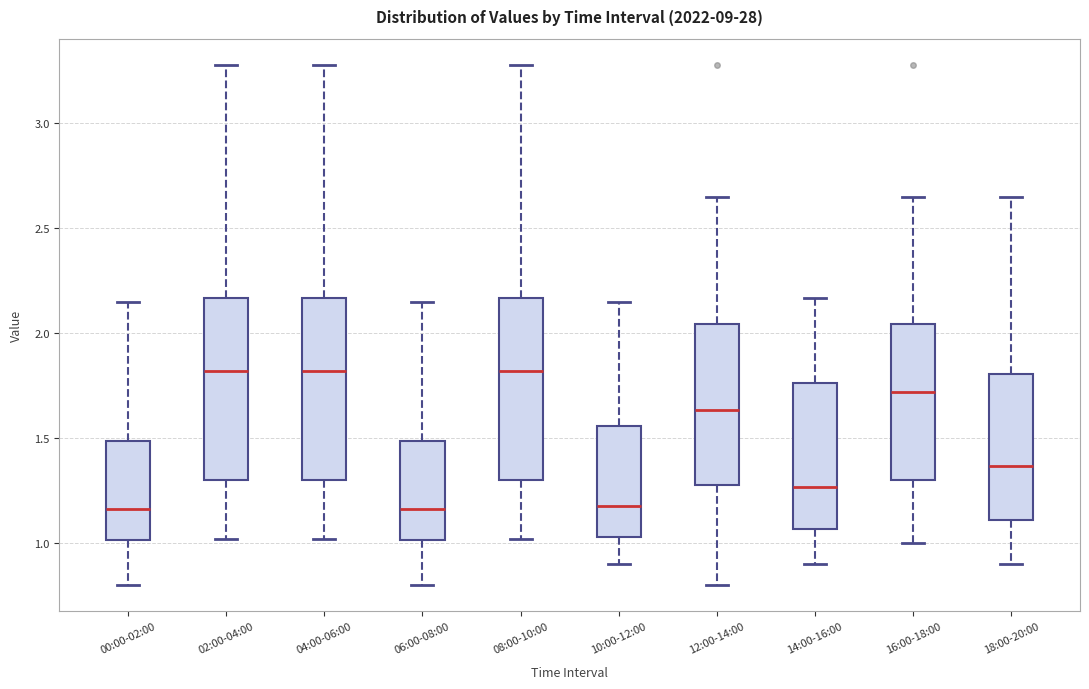

Where does the lower whisker of the box for 10:00-12:00 end on the y-axis? The values are not printed on the chart, so give them approximately, as read against the axis.

0.90